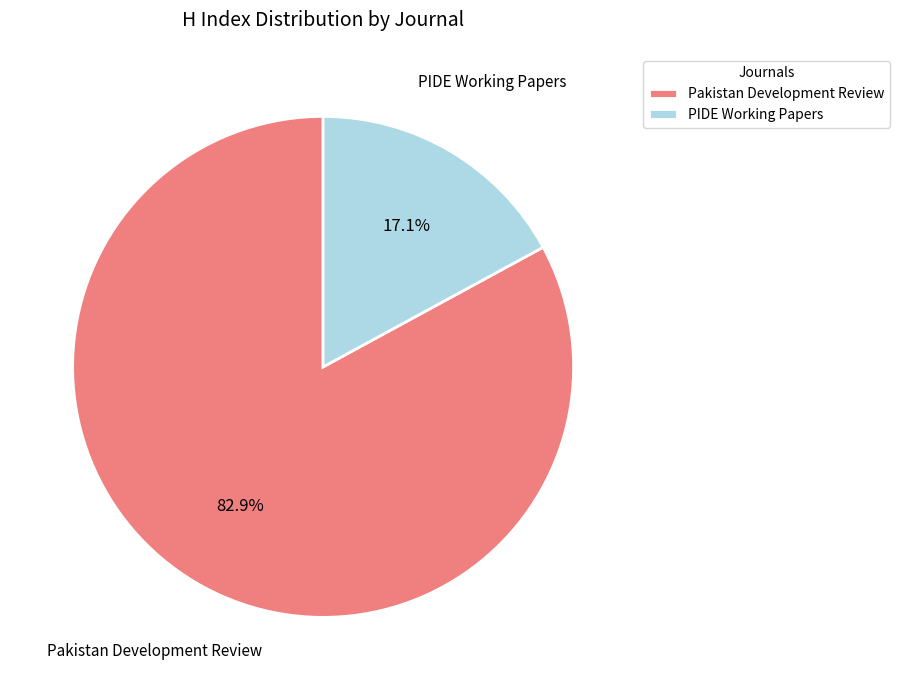

Count the number of slices in the pie.

2